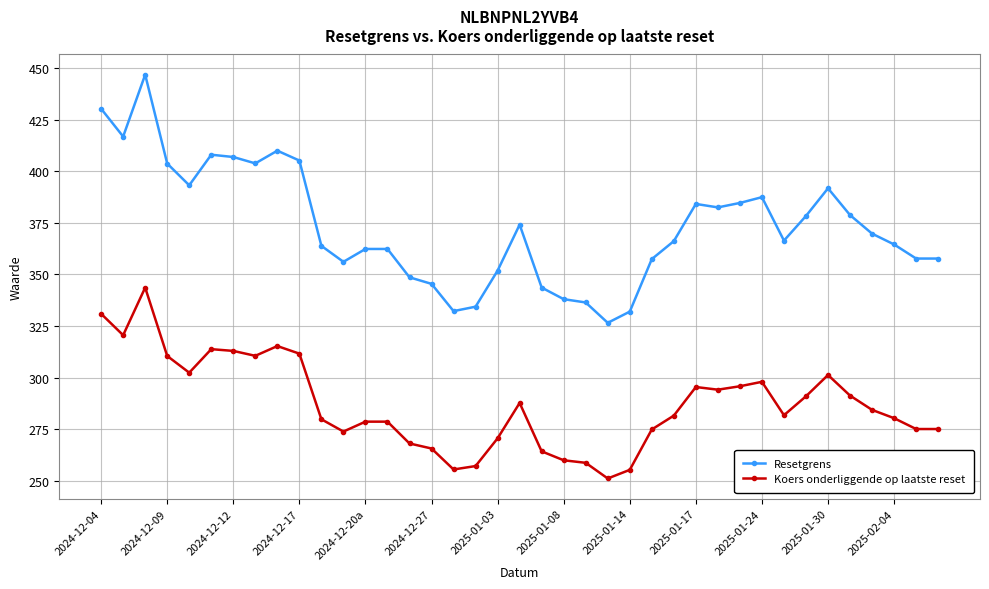

What is the lowest value of the Resetgrens series?

326.6